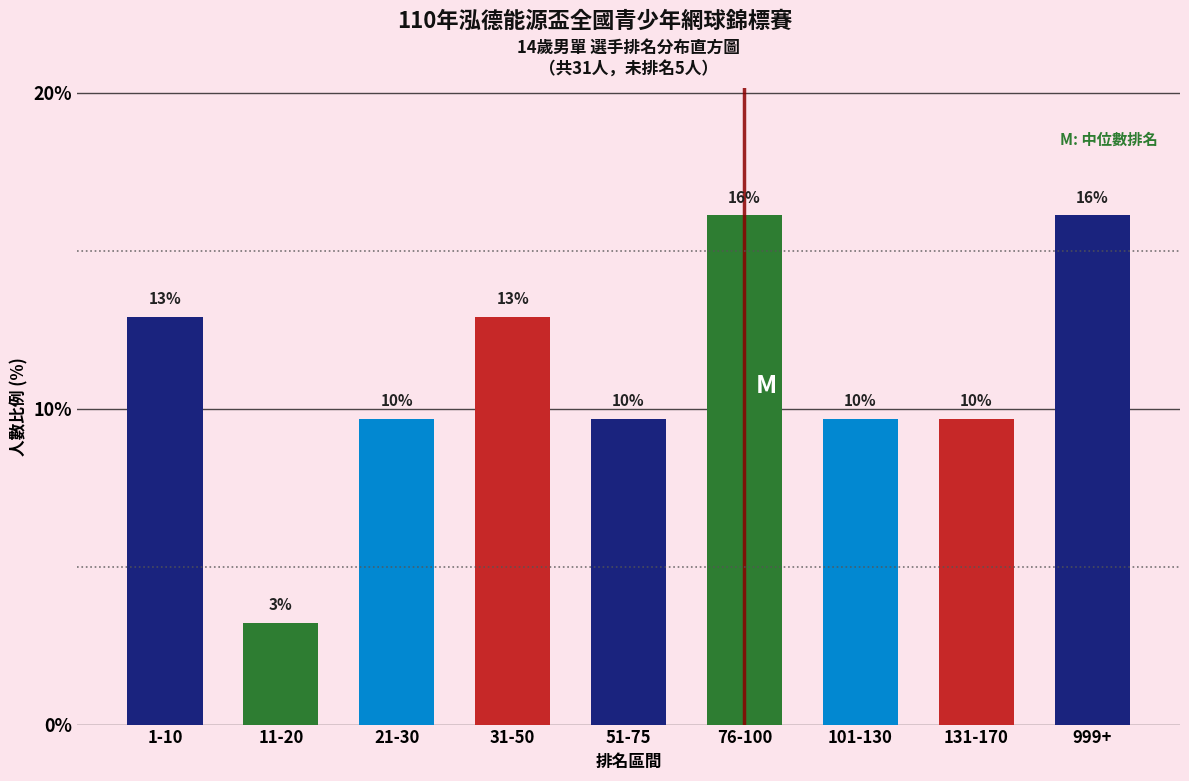

Does the chart contain any negative values?

No